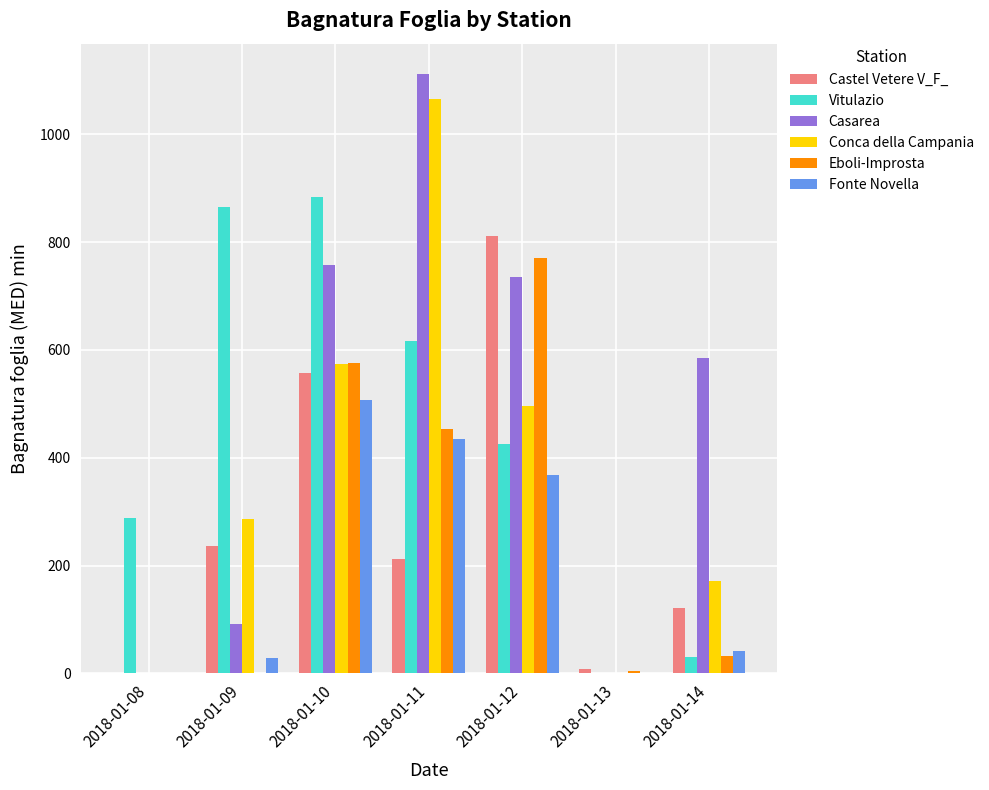

What is the maximum value shown in the chart?

1112.7